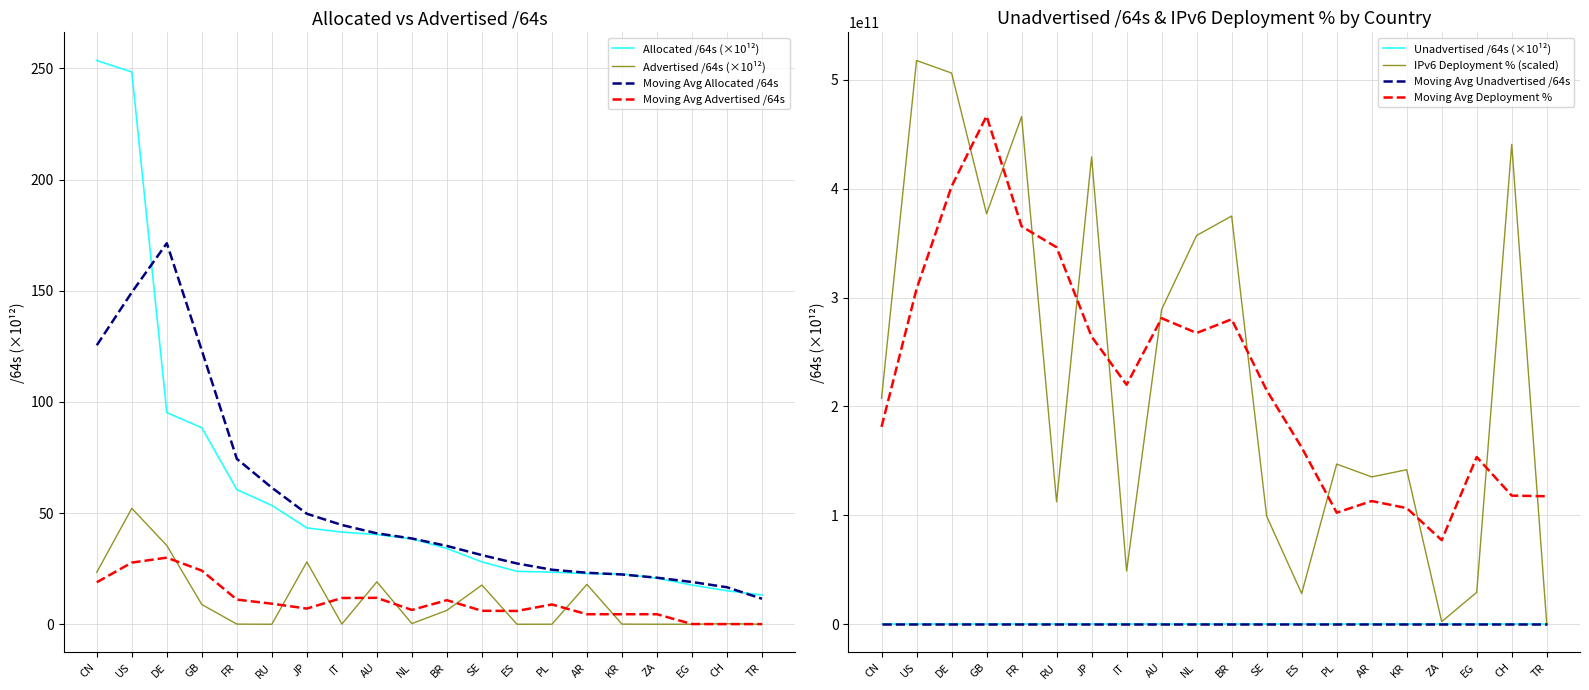

What position from the right is BR?

10